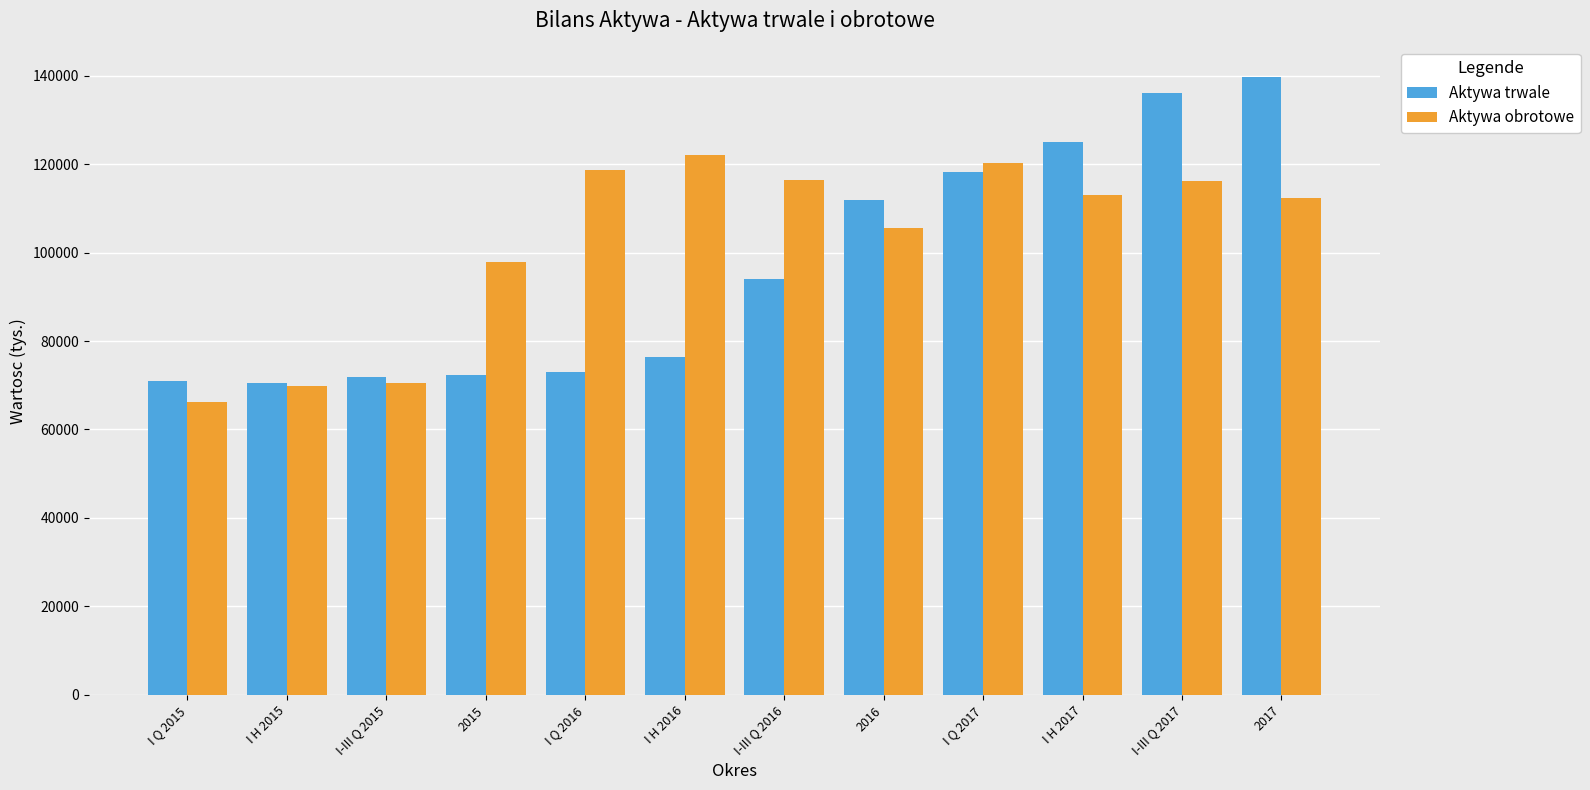

At which label does Aktywa obrotowe reach its minimum?

I Q 2015